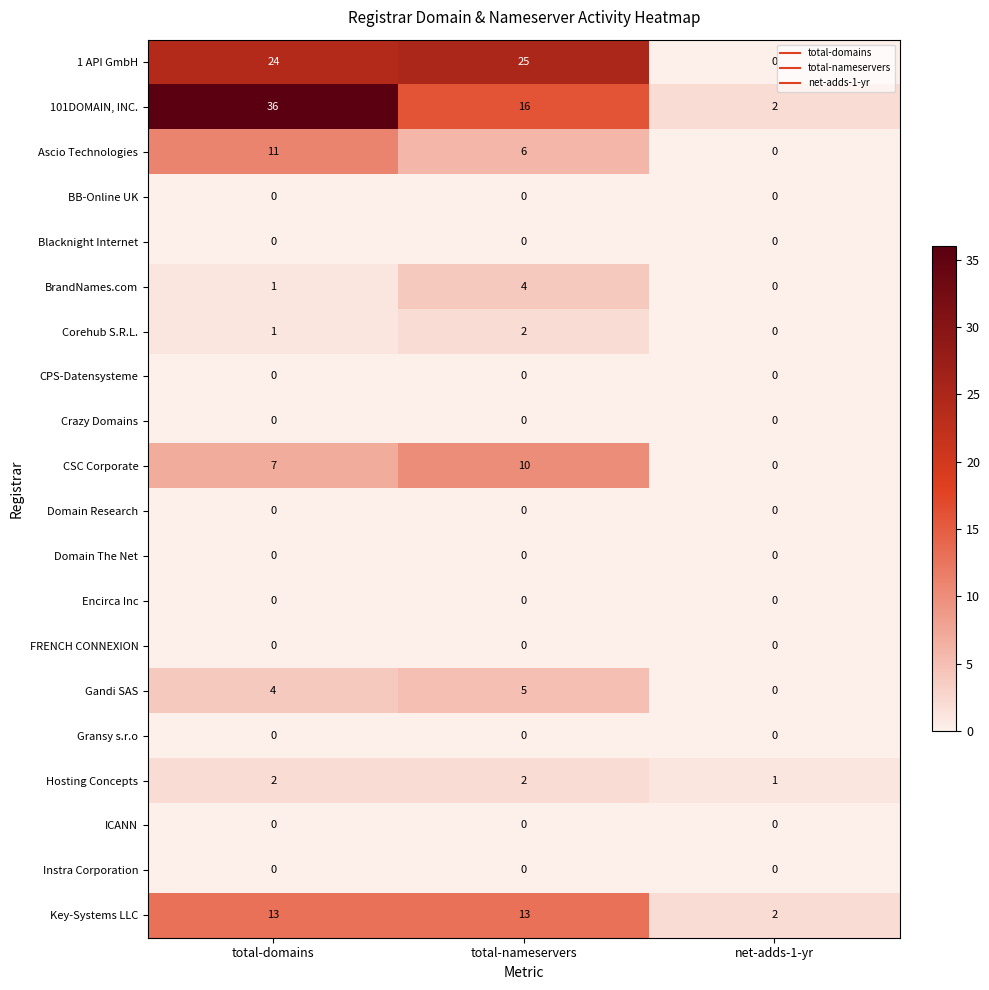

The value of BrandNames.com at net-adds-1-yr is 2. True or false?

False